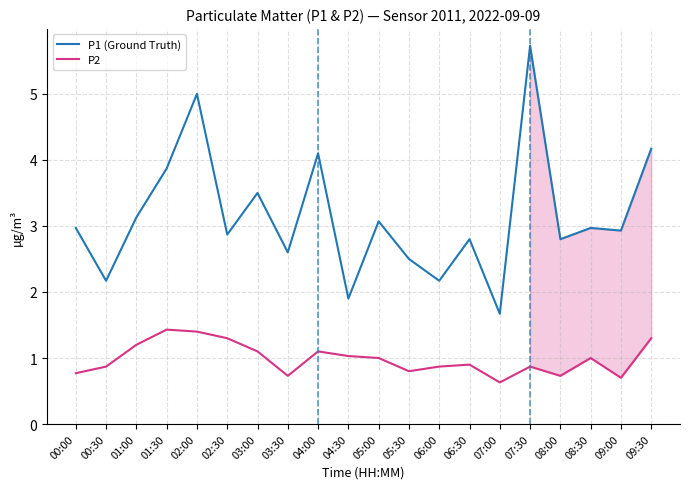

How many data points in P1 (Ground Truth) are less than 2?

2